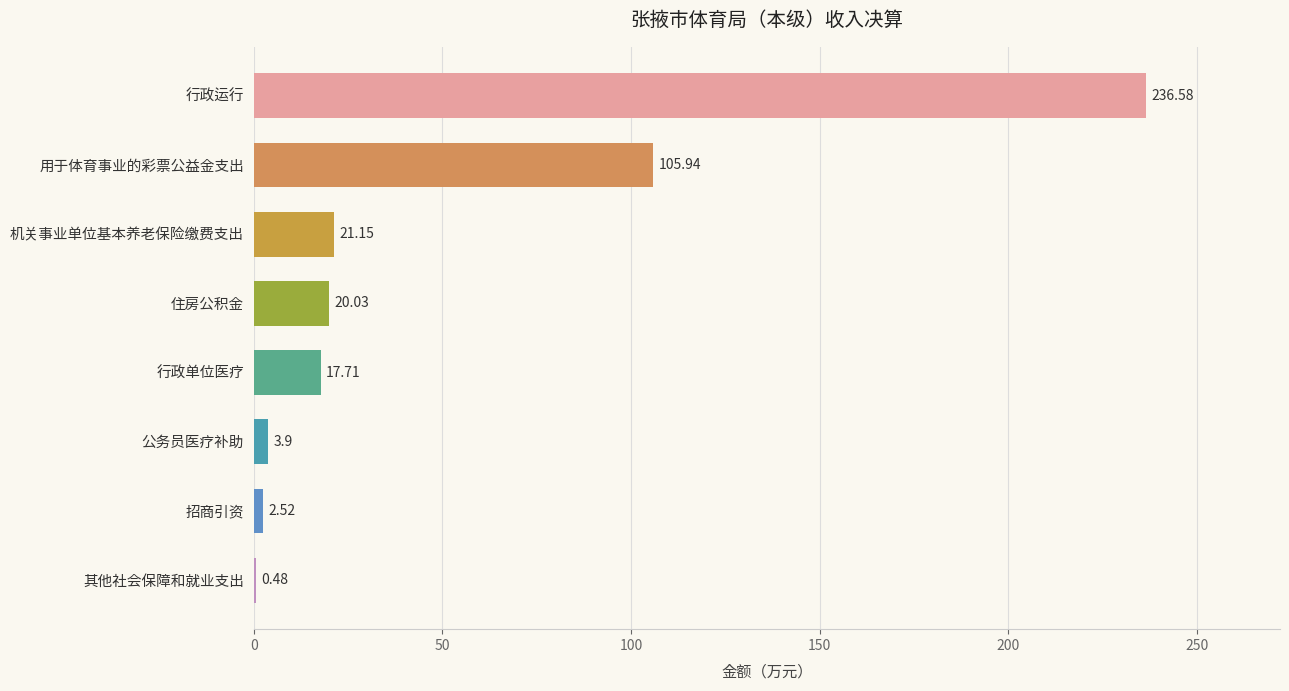

What is the sum of the values at 机关事业单位基本养老保险缴费支出 and 用于体育事业的彩票公益金支出?

127.1